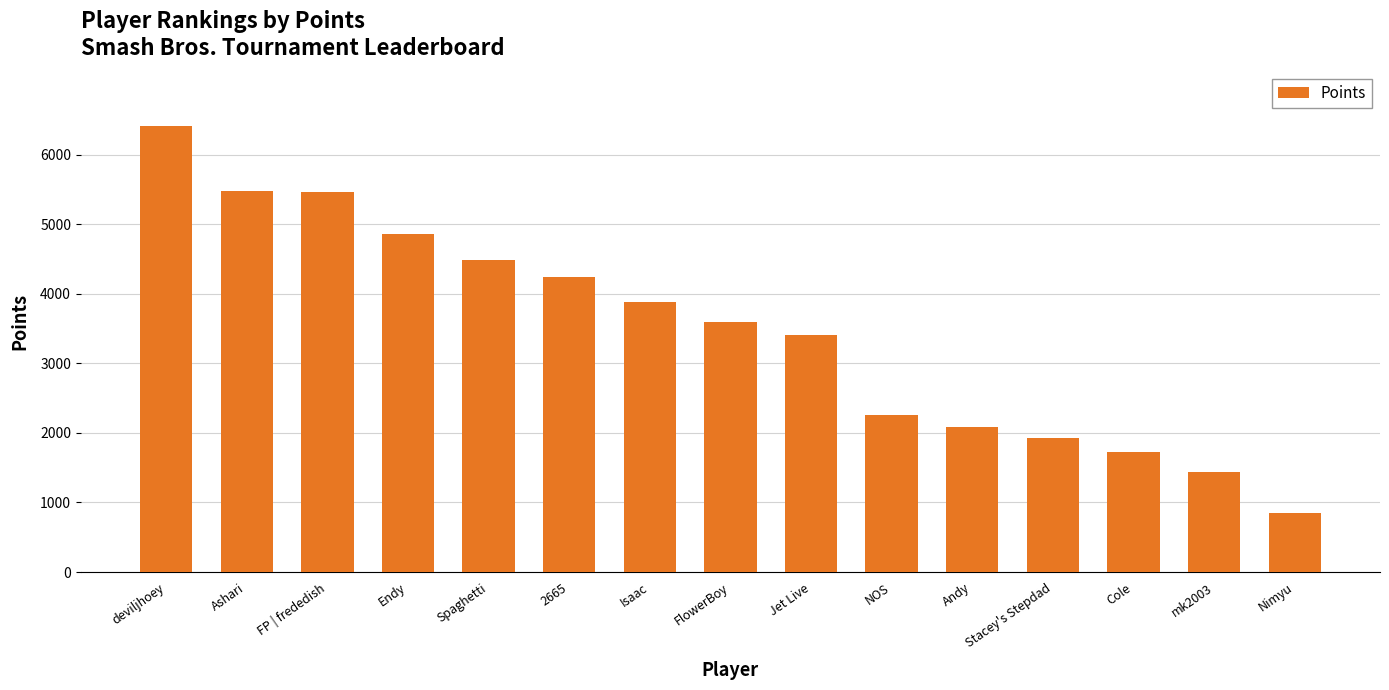

What is the sum of all values?

52088